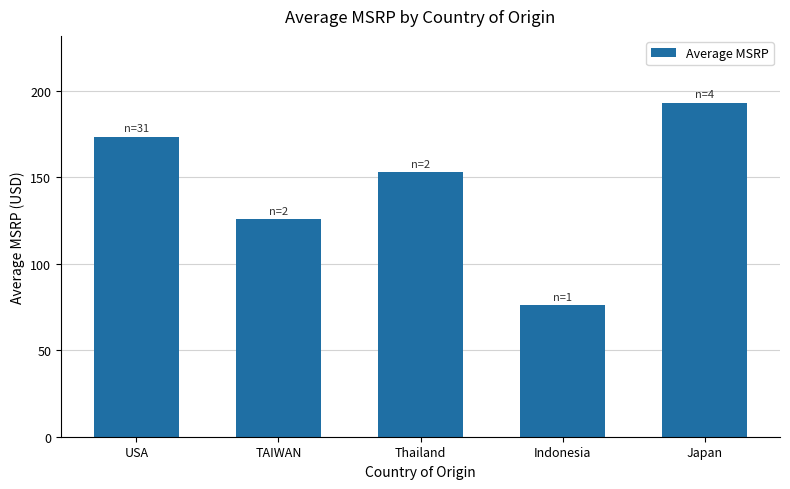

Rank the categories by value from lowest to highest.

Indonesia, TAIWAN, Thailand, USA, Japan